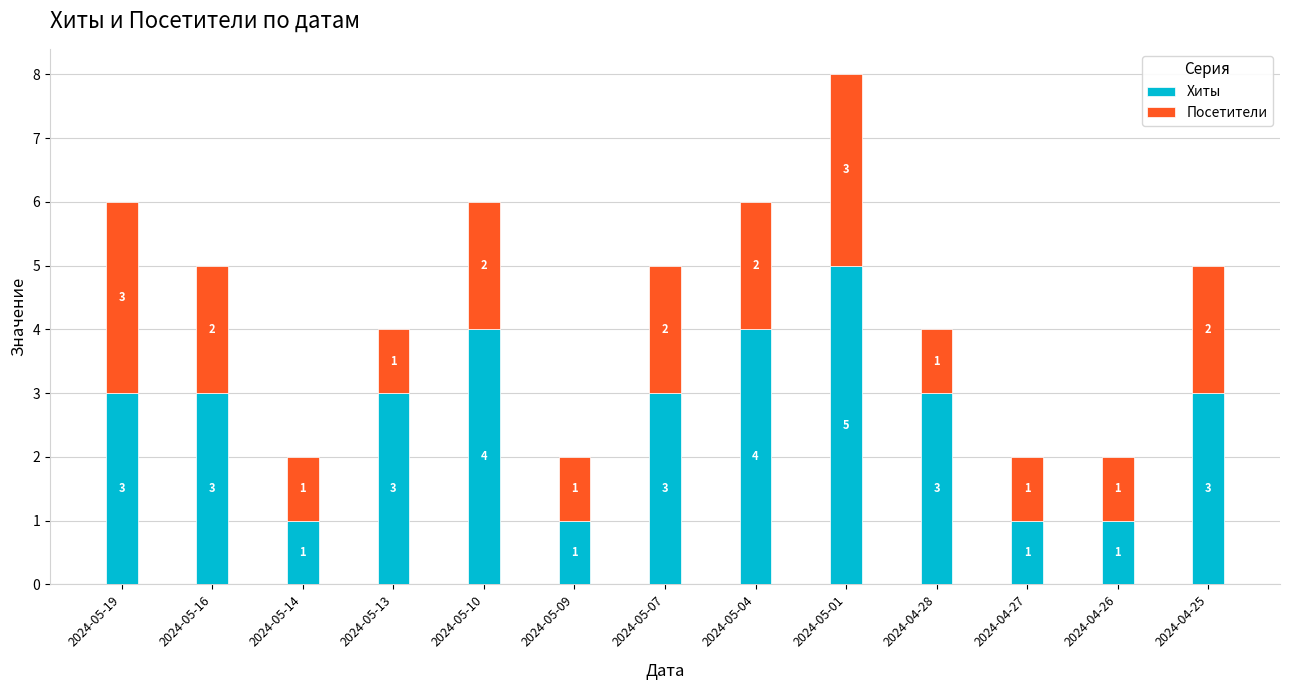

At which label does Хиты reach its peak?

2024-05-01